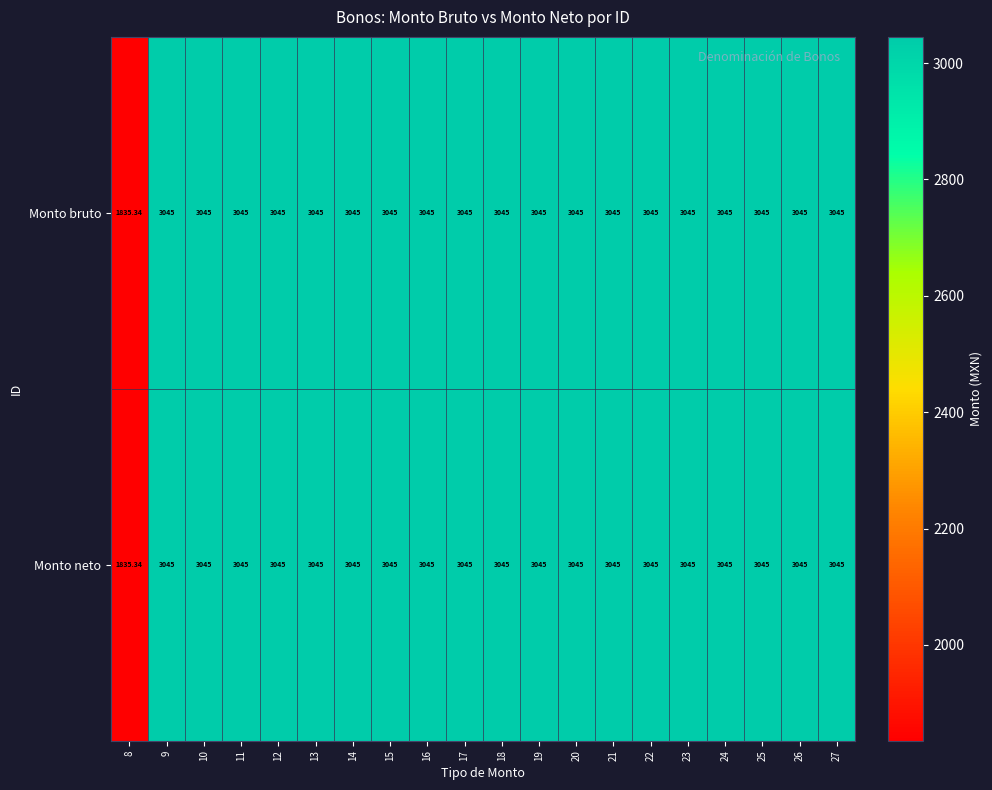

How many series are shown in this chart?

2